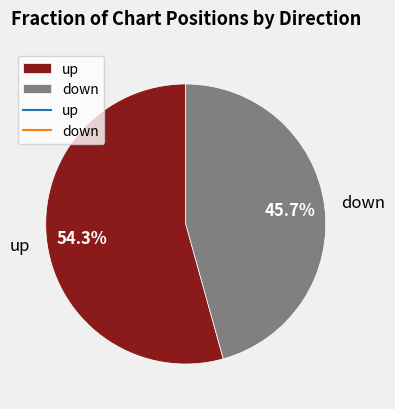

Count the number of slices in the pie.

2